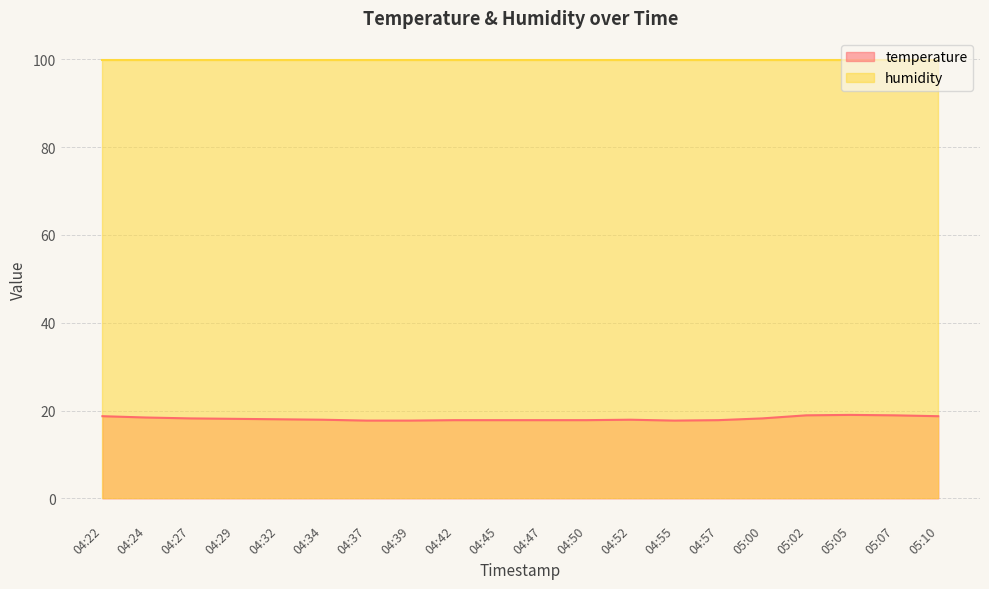

How many values are below 18?

10